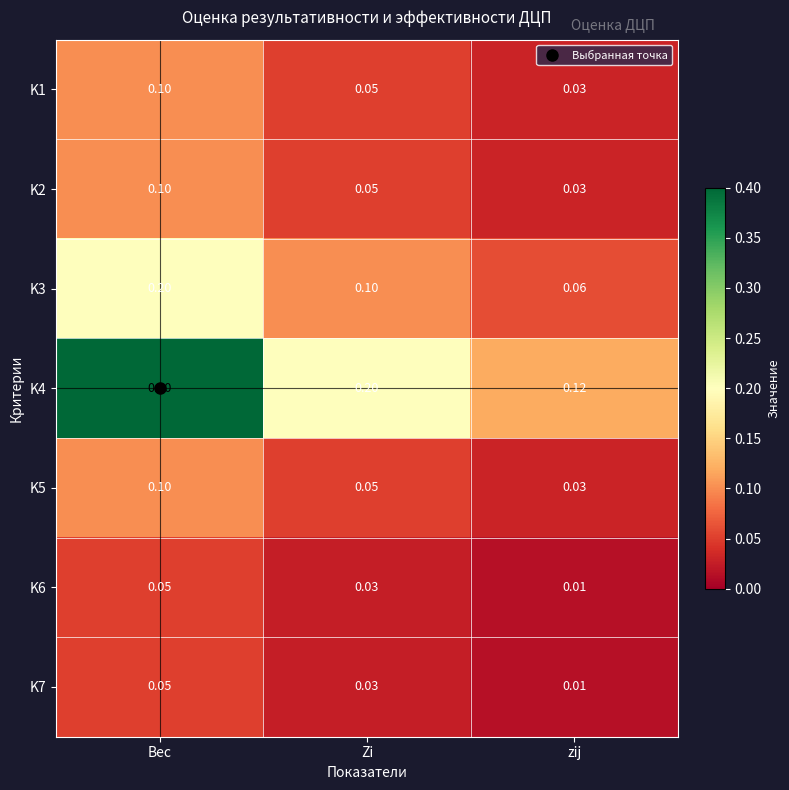

Rank the categories by K4 value from lowest to highest.

zij, Zi, Вес